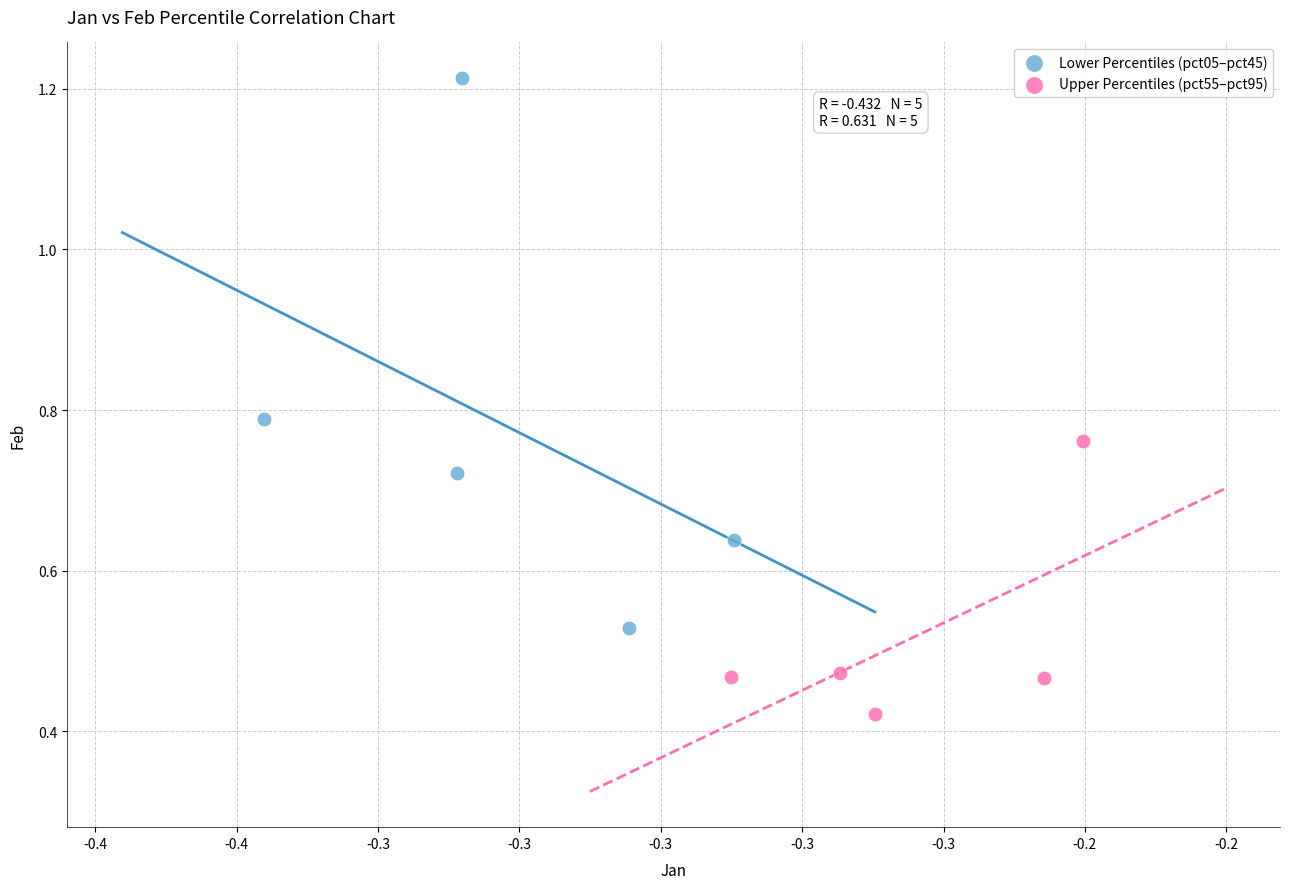

What are all the series names shown in the legend?

Lower Percentiles (pct05–pct45), Upper Percentiles (pct55–pct95)